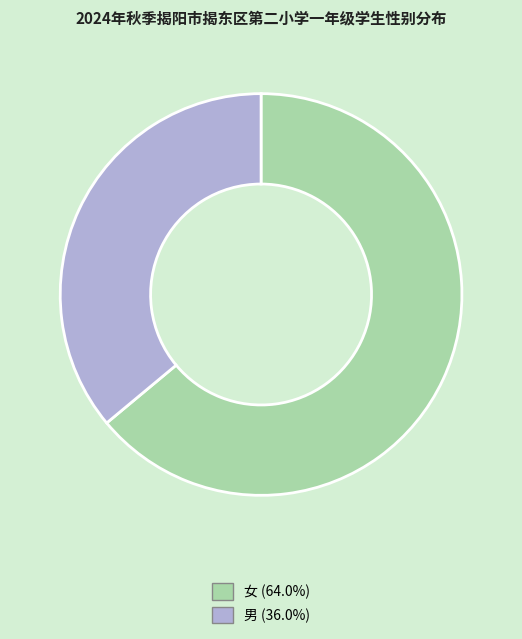

What is the ratio of the value at 男 (36.0%) to the value at 女 (64.0%)?

0.6